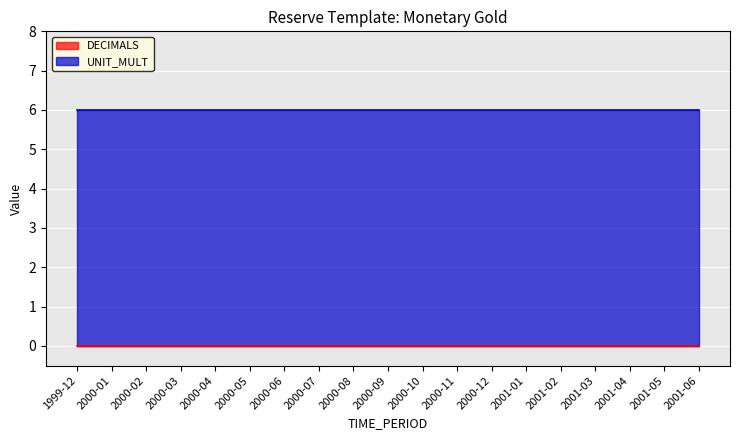

Between 2000-03 and 2000-06, which series saw the biggest shift?

DECIMALS